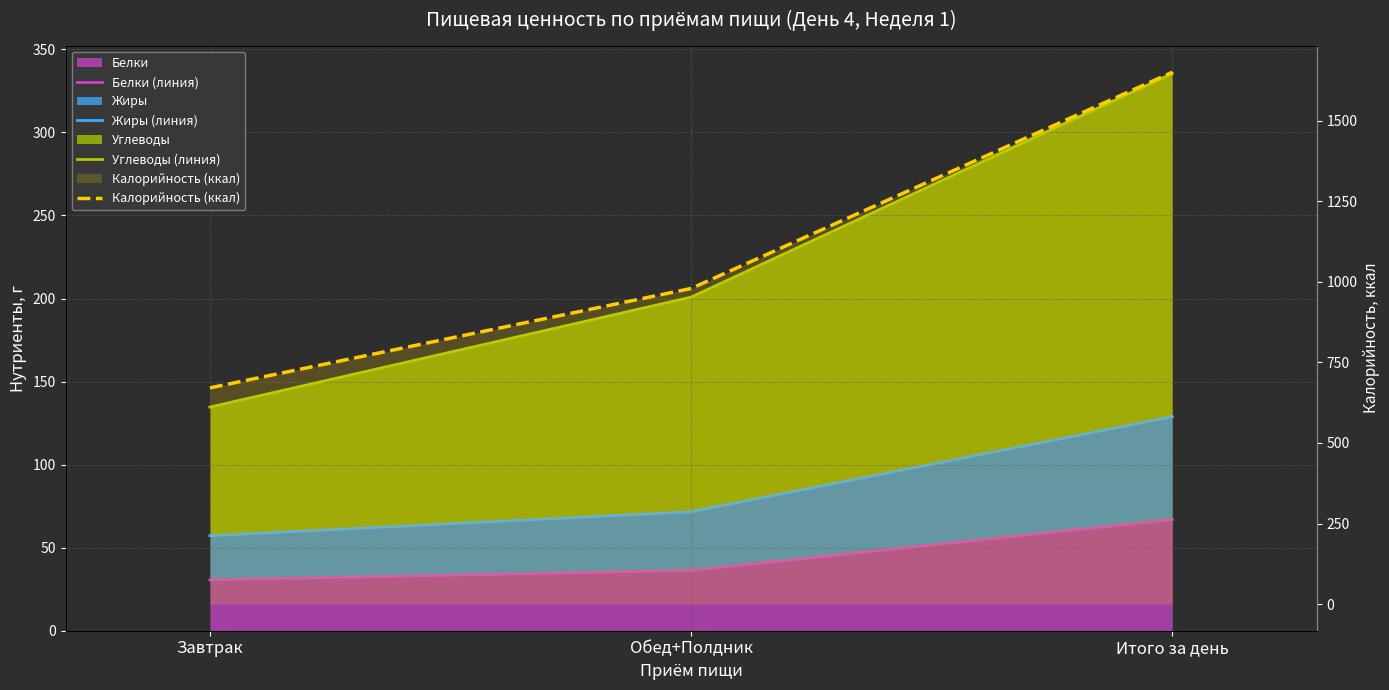

What is the difference between the maximum and minimum values in the Углеводы (линия) series?

200.9